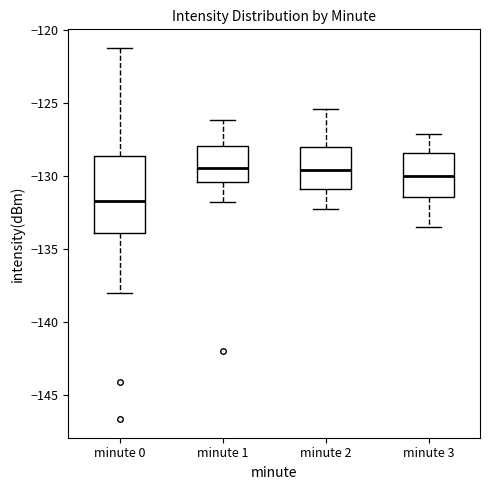

Reading left to right, read every box against the y-axis: the position of its median line, the range the box covers, and the ends of its whiskers. The values are not printed on the chart, so give them approximately, as read against the axis.

minute 0: median -131.5, box -134.0 to -128.5, whiskers -138.0 to -121.0
minute 1: median -129.5, box -130.5 to -128.0, whiskers -132.0 to -126.0
minute 2: median -129.5, box -131.0 to -128.0, whiskers -132.0 to -125.5
minute 3: median -130.0, box -131.5 to -128.5, whiskers -133.5 to -127.0